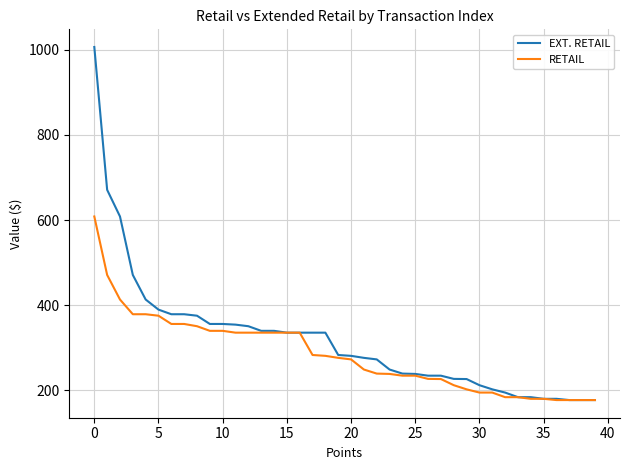

Which series has the largest range (max minus min)?

EXT. RETAIL